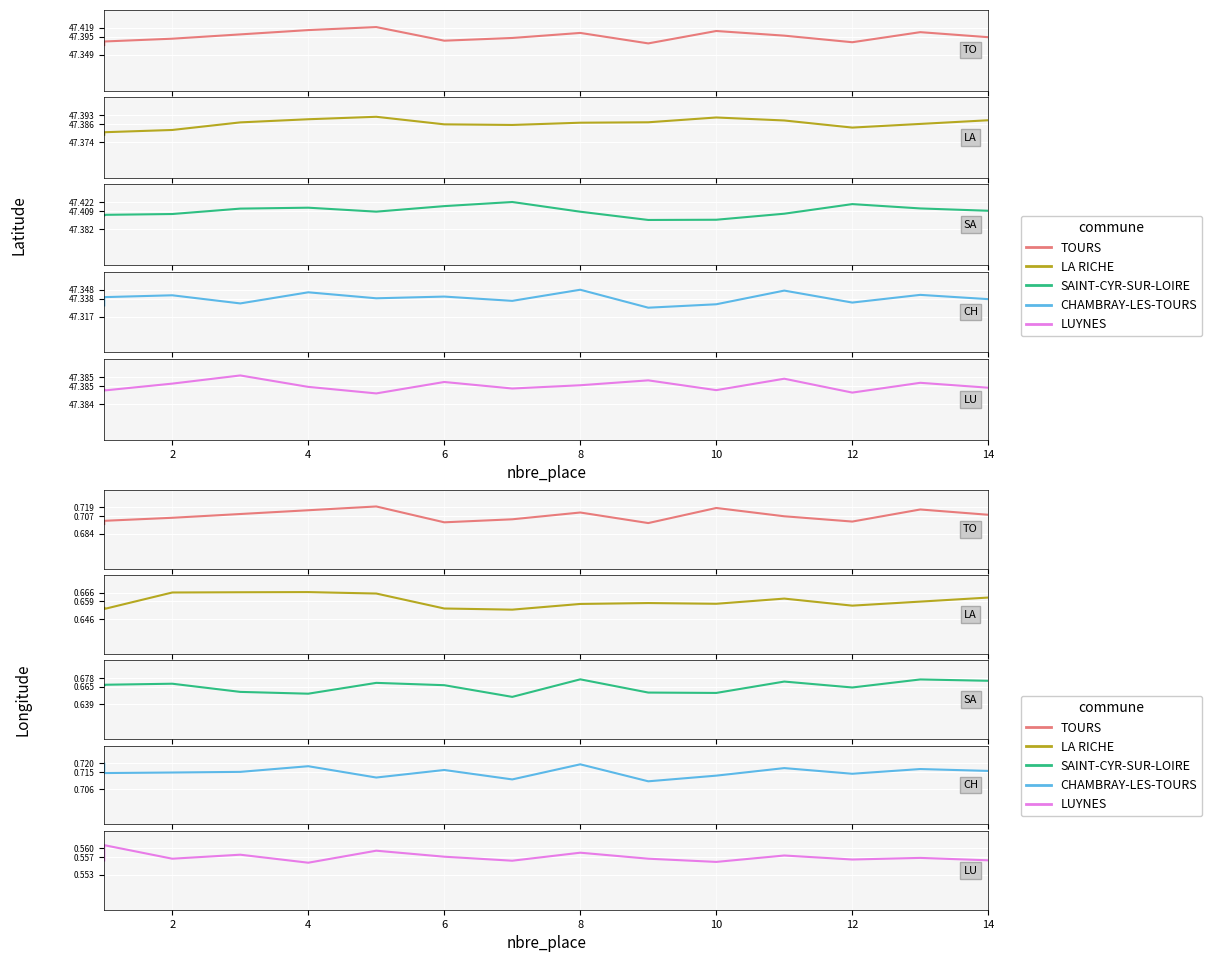

What is the spread (max minus min) of values at 14?

0.2